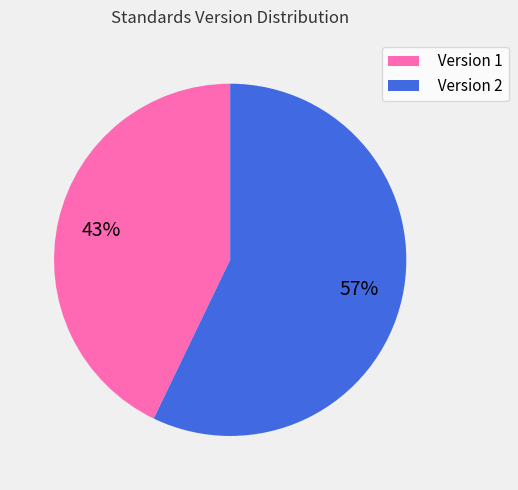

Combined, do Version 2 and Version 1 account for over 50%?

Yes